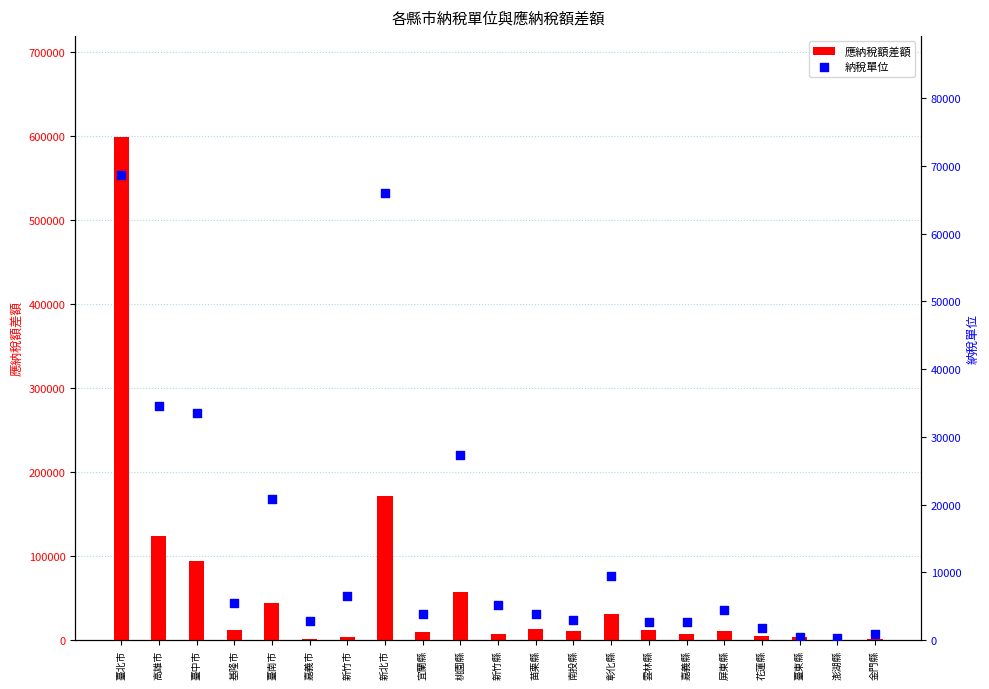

Which series reaches the maximum Y coordinate?

應納稅額差額